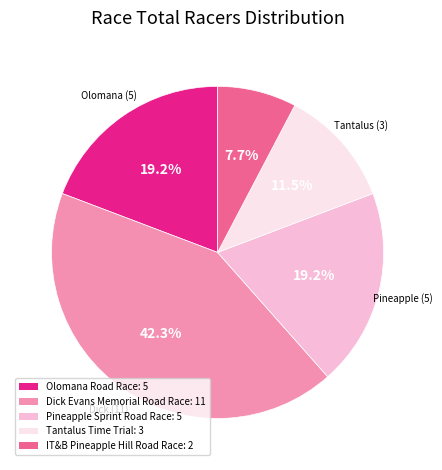

What is the ratio of the value at Pineapple Sprint Road Race to the value at Olomana Road Race?

1.0